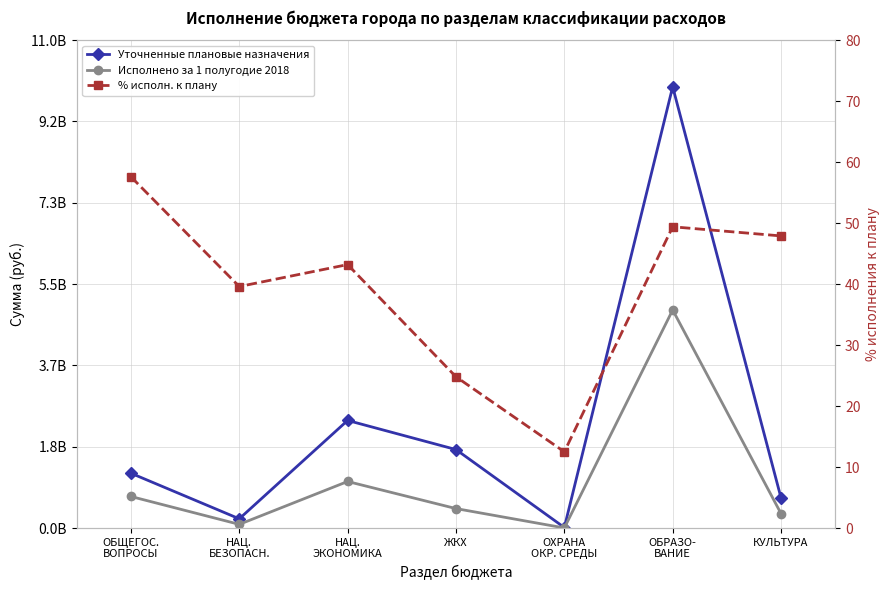

What is the difference between the maximum and second lowest values in the Исполнено за 1 полугодие 2018 series?

4834750424.8